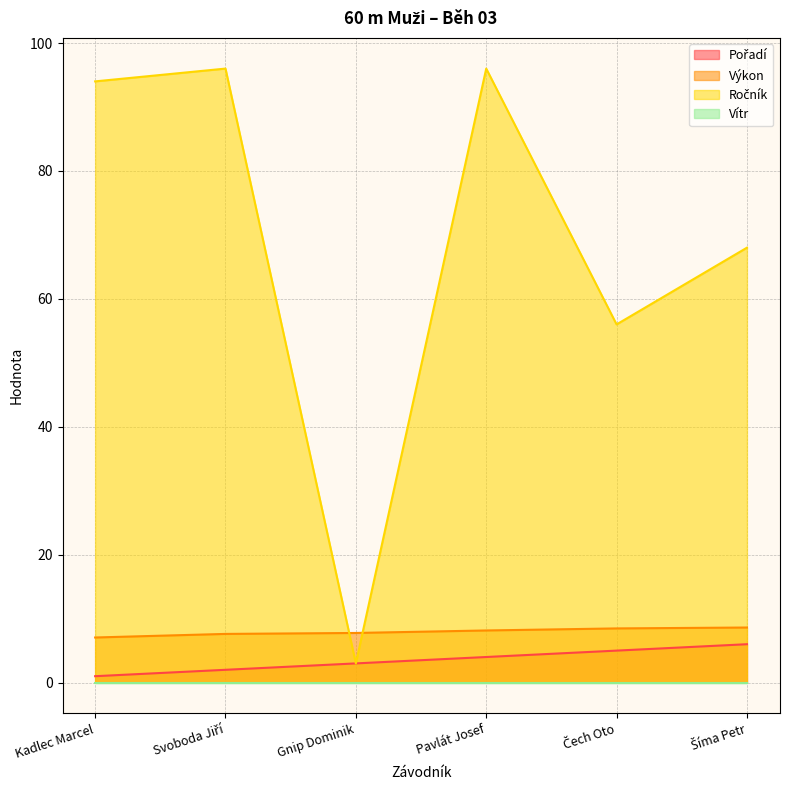

Read the Výkon value at Svoboda Jiří.

7.6